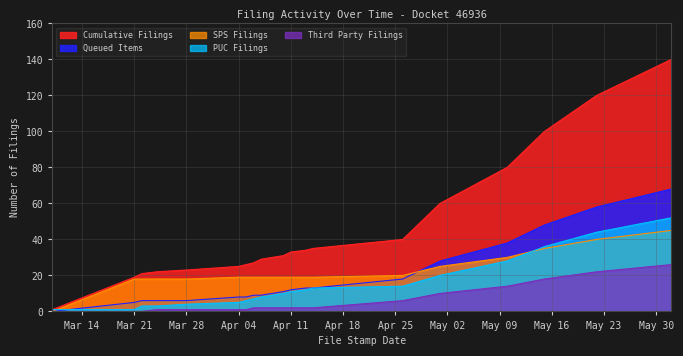

What is the highest value of the Cumulative Filings series?

140